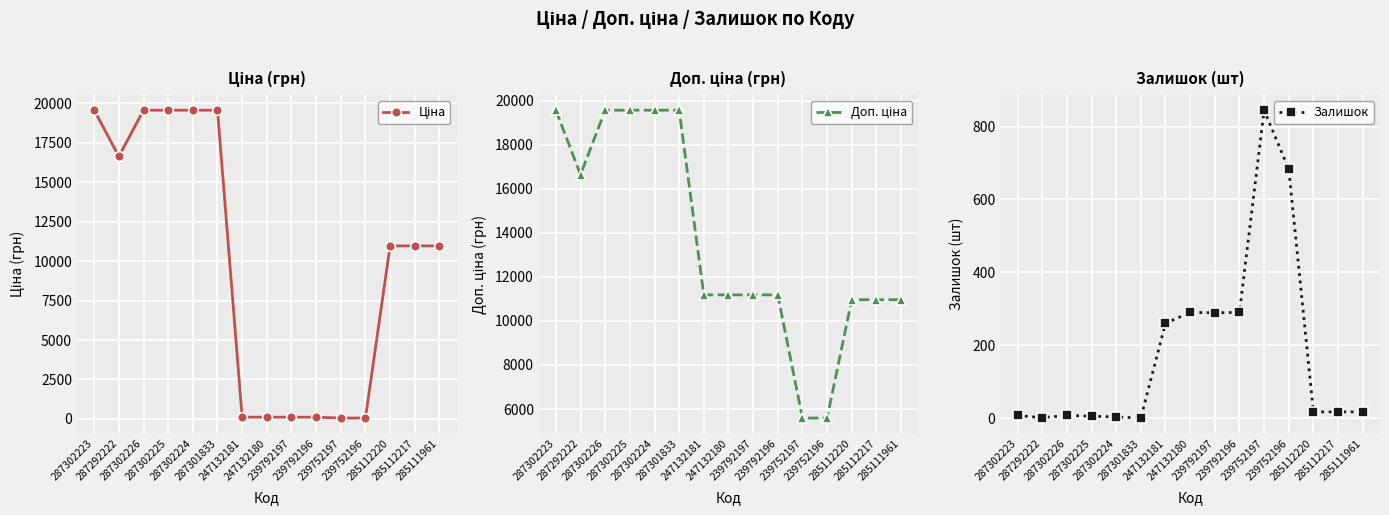

What is the minimum value for Доп. ціна?

5591.0